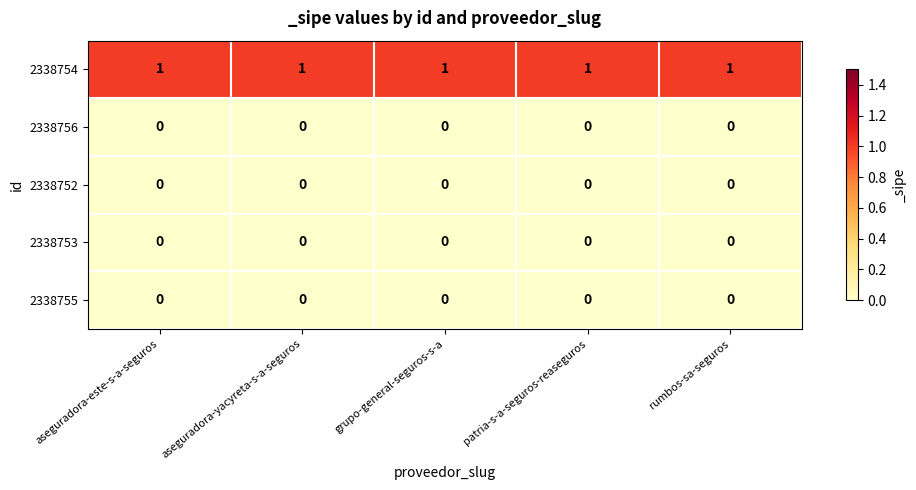

What is the sum of all 2338754 values?

5